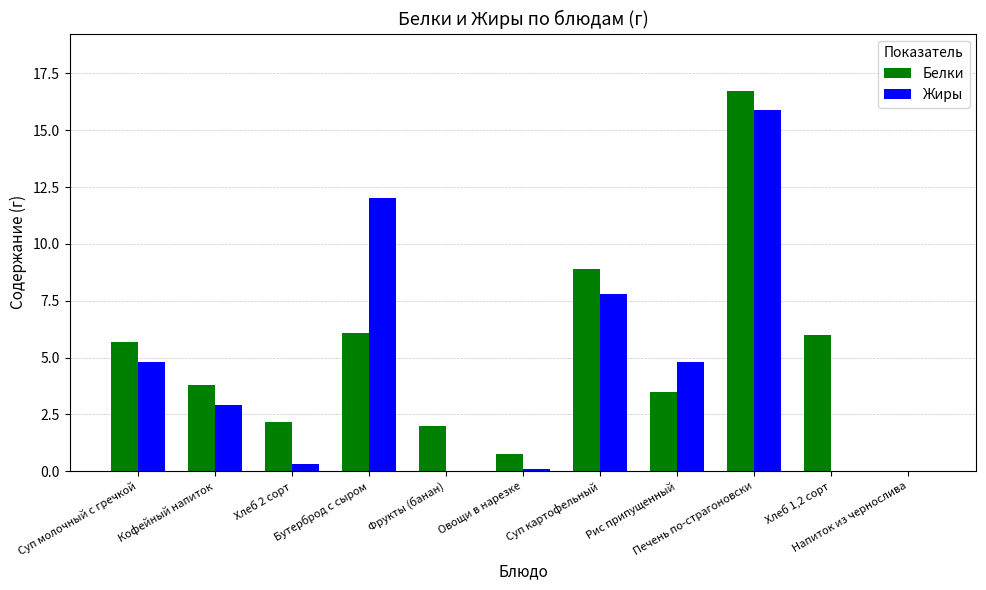

What is the sum of all Жиры values?

48.7